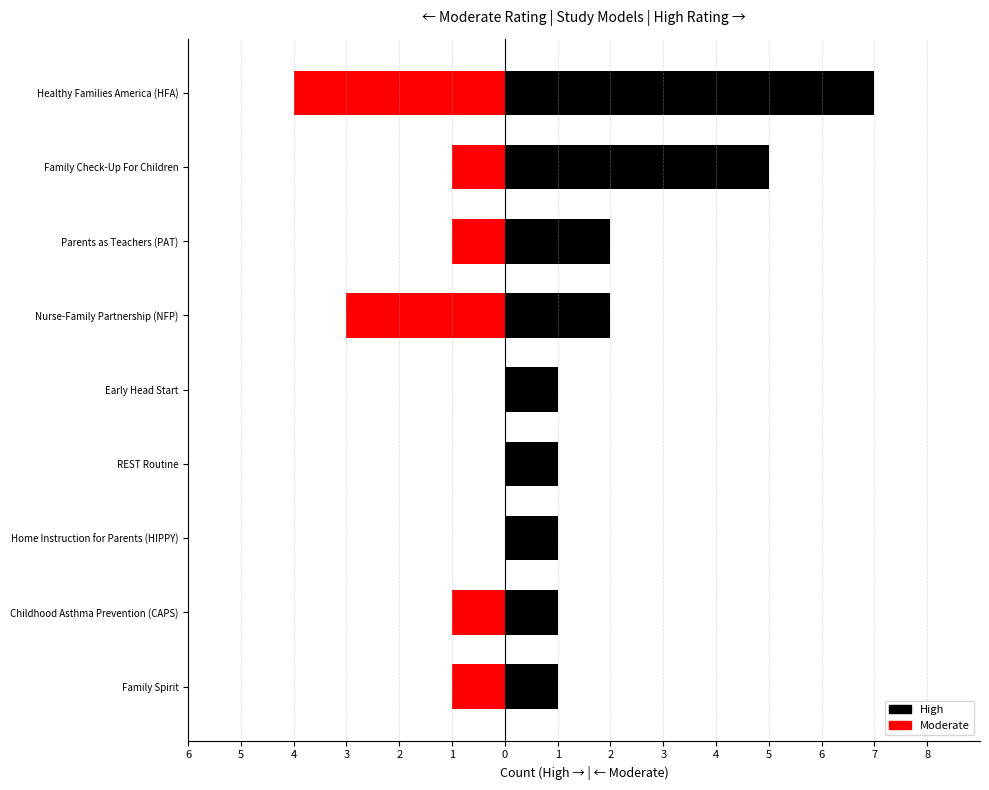

What is the difference between the maximum and minimum values in the Moderate series?

4